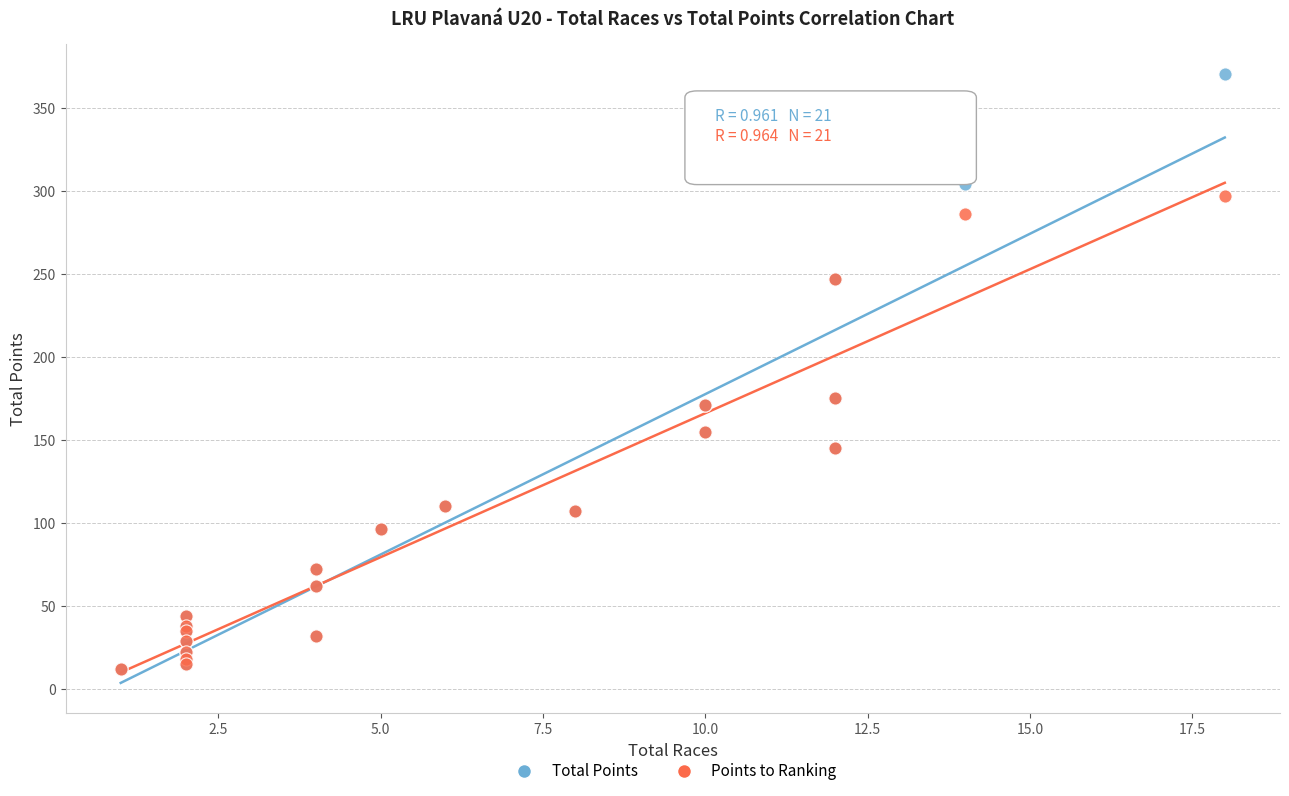

Which series reaches the maximum Y coordinate?

Total Points